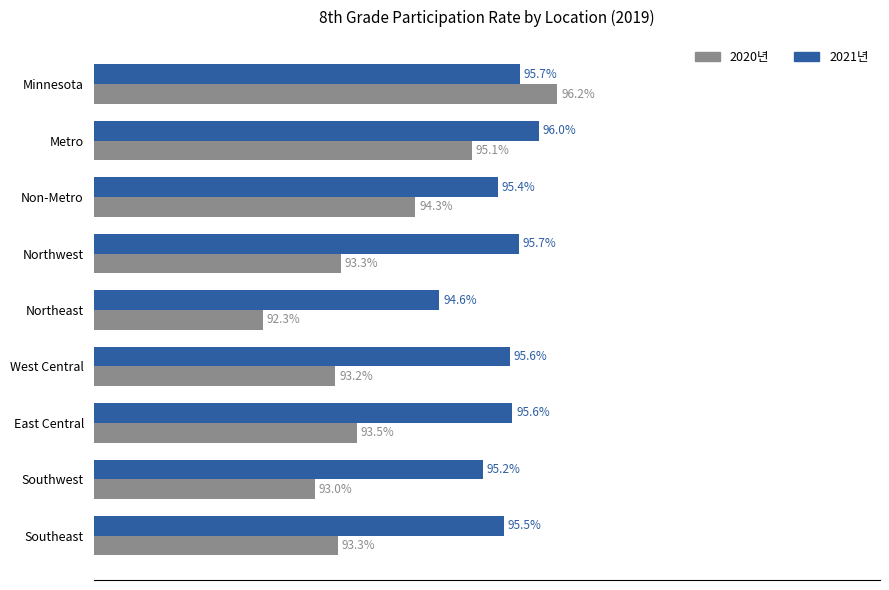

Which series changed the most between Non-Metro and Northeast?

2020년